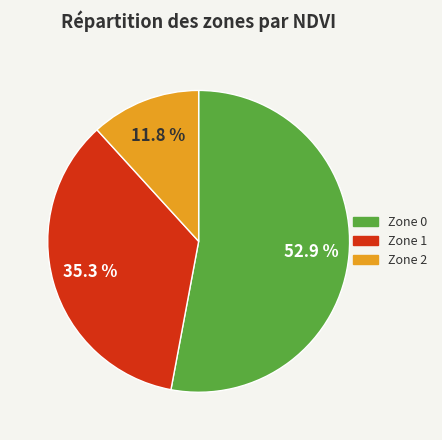

Does Zone 0 account for over 50% of the chart?

Yes